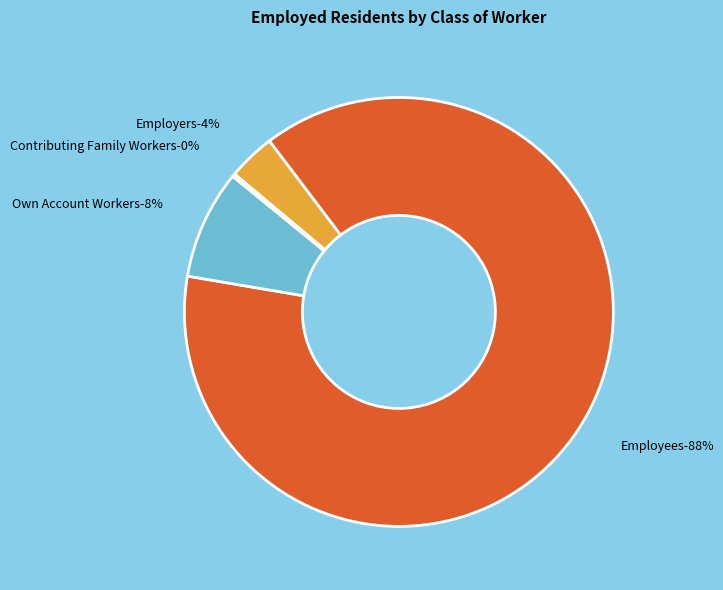

True or false: Employees accounts for 83% of the total.

False